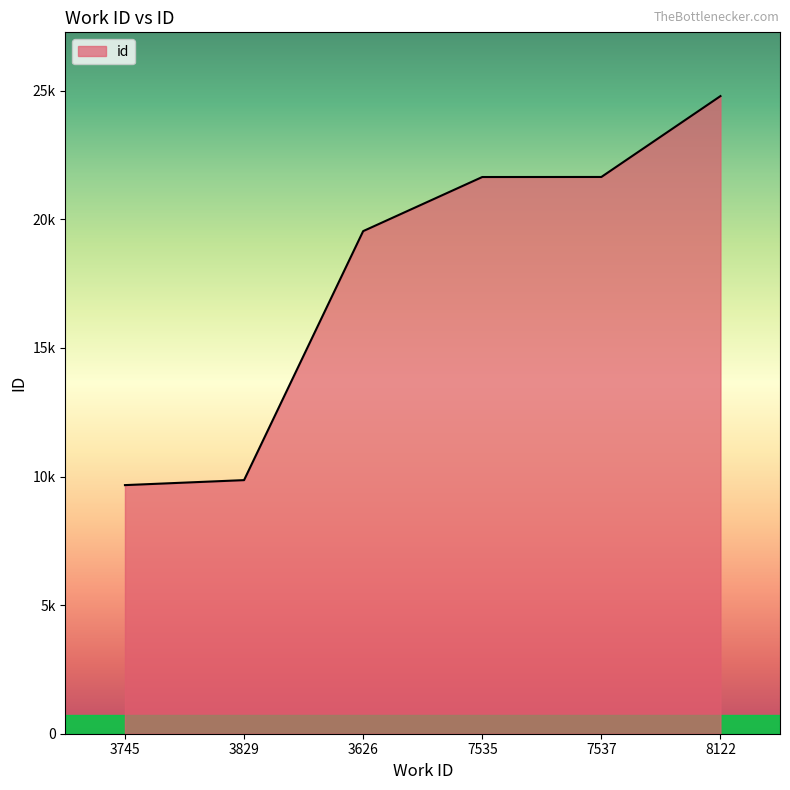

Approximately how many times larger is the value at 3626 compared to 3829?

2.0